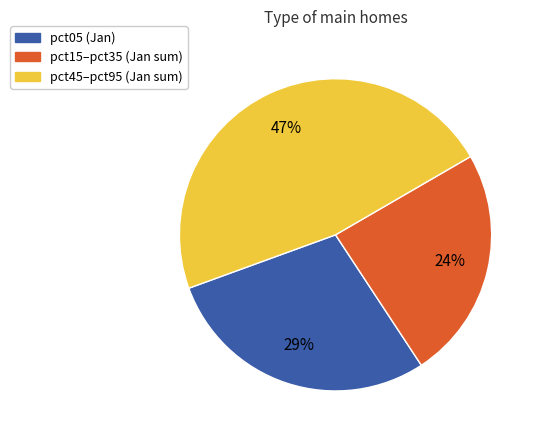

To the nearest percent, what is the difference between the largest and smallest slice percentages?

23%